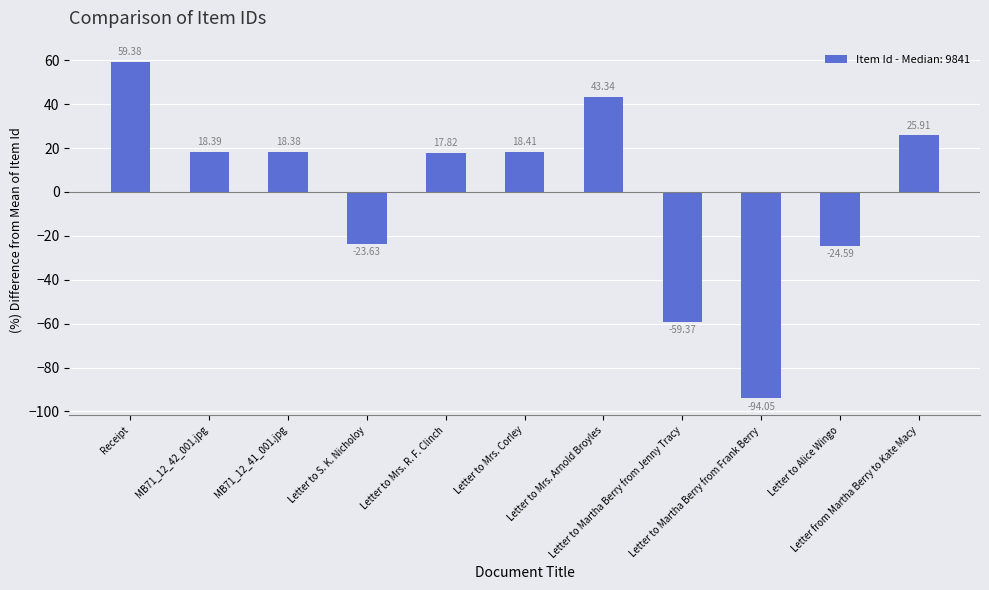

Between Letter to Mrs. Corley and Letter to Martha Berry from Frank Berry, which is larger?

Letter to Mrs. Corley